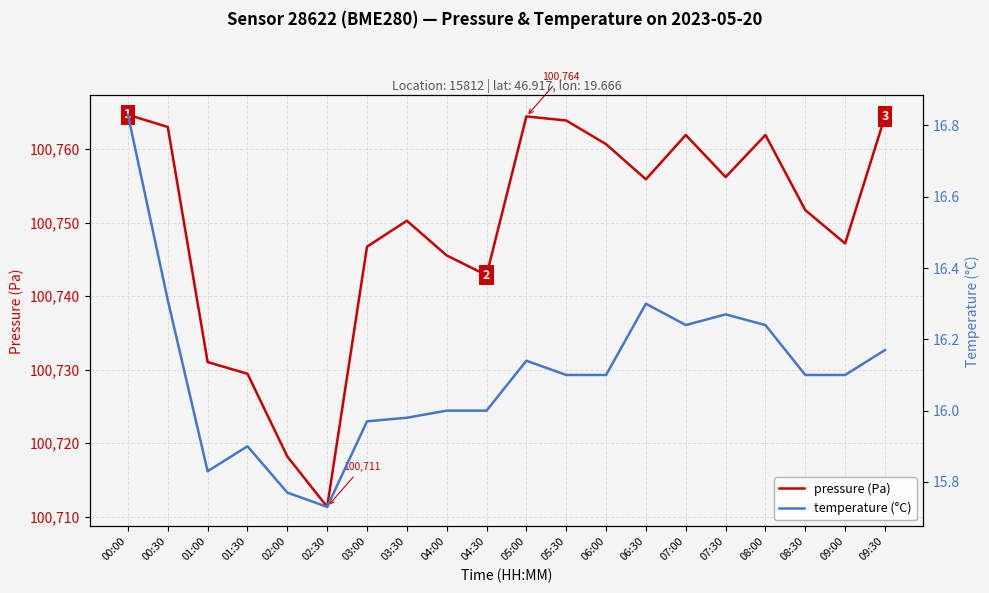

The value of pressure (Pa) at 03:00 is 56686.7. True or false?

False